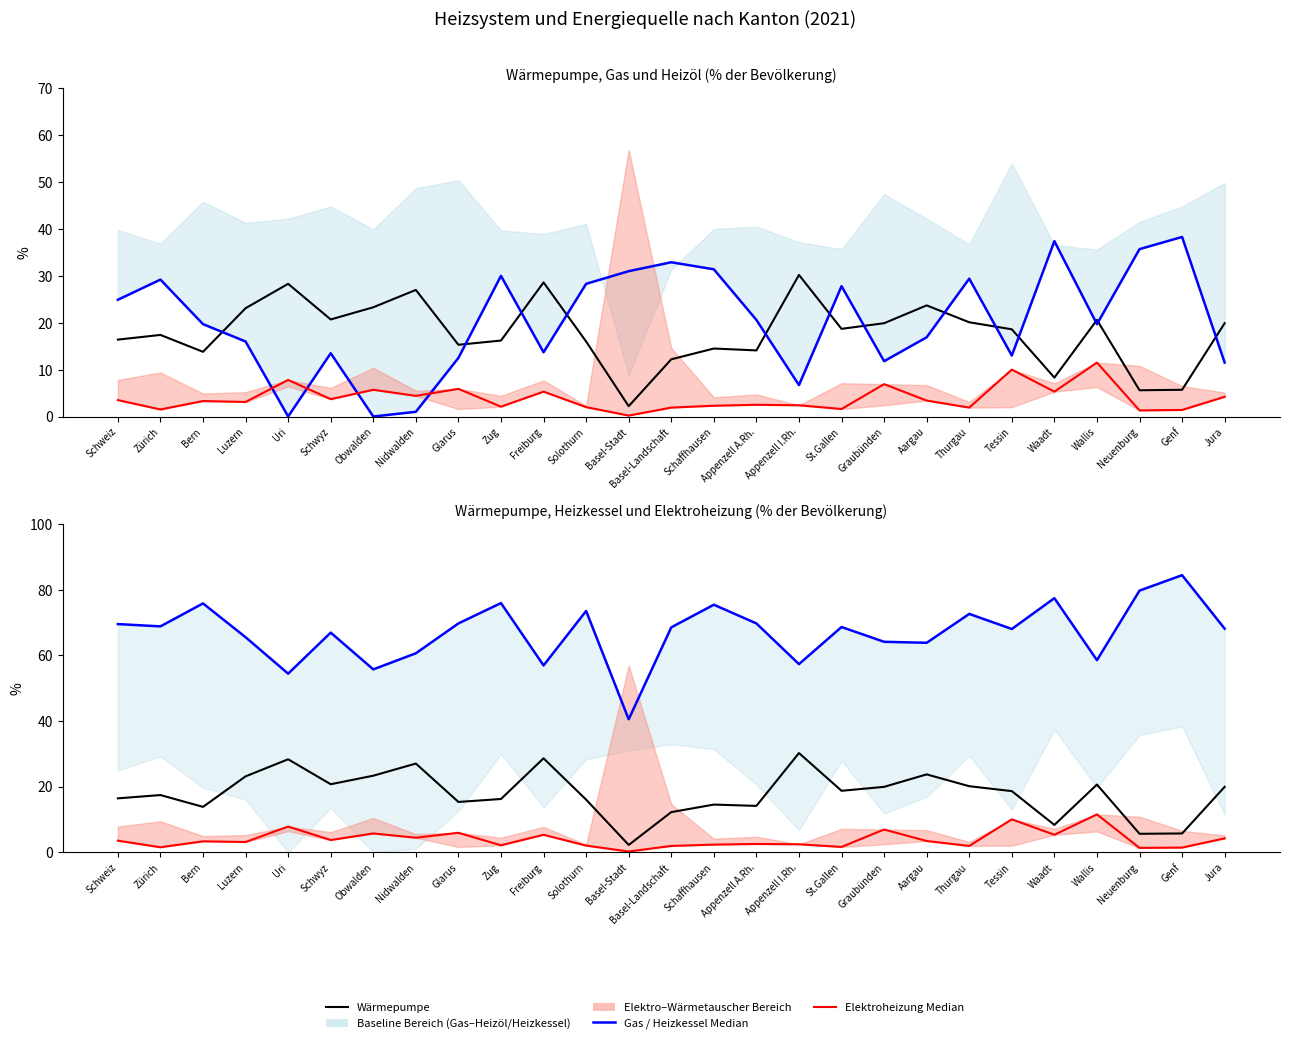

Reading left to right, list all the values displayed in this chart.

Wärmepumpe: 16.4	17.4	13.8	23.1	28.3	20.7	23.3	27.0	15.3	16.2	28.6	16.0	2.2	12.2	14.5	14.1	30.2	18.7	19.9	23.7	20.1	18.6	8.3	20.6	5.6	5.7	19.9
Gas (Energiequelle): 24.9	29.2	19.7	16.0	0.0	13.5	0.0	1.0	12.5	30.0	13.7	28.3	31.0	32.9	31.4	20.6	6.7	27.8	11.8	16.9	29.4	13.0	37.4	19.7	35.7	38.3	11.5
Elektroheizung: 3.5	1.5	3.3	3.1	7.8	3.7	5.7	4.4	5.9	2.1	5.3	2.0	0.2	1.9	2.3	2.5	2.4	1.6	6.9	3.4	1.9	10.0	5.3	11.5	1.3	1.4	4.2
Heizkessel (%): 69.5	68.8	75.8	65.5	54.4	66.9	55.7	60.6	69.7	75.9	56.9	73.5	40.5	68.5	75.4	69.7	57.3	68.6	64.1	63.8	72.6	68.0	77.4	58.5	79.7	84.4	68.1
Elektroheizung (%): 3.5	1.5	3.3	3.1	7.8	3.7	5.7	4.4	5.9	2.1	5.3	2.0	0.2	1.9	2.3	2.5	2.4	1.6	6.9	3.4	1.9	10.0	5.3	11.5	1.3	1.4	4.2